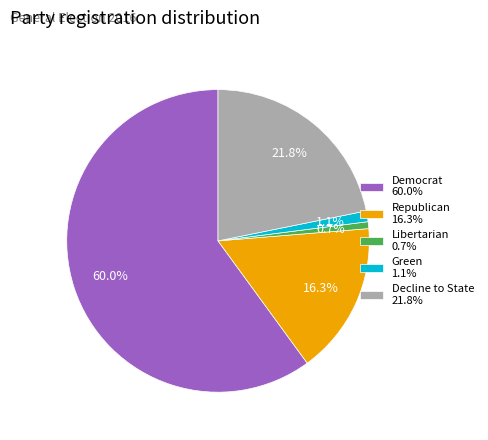

Which slice is the largest?

Democrat 60.0%